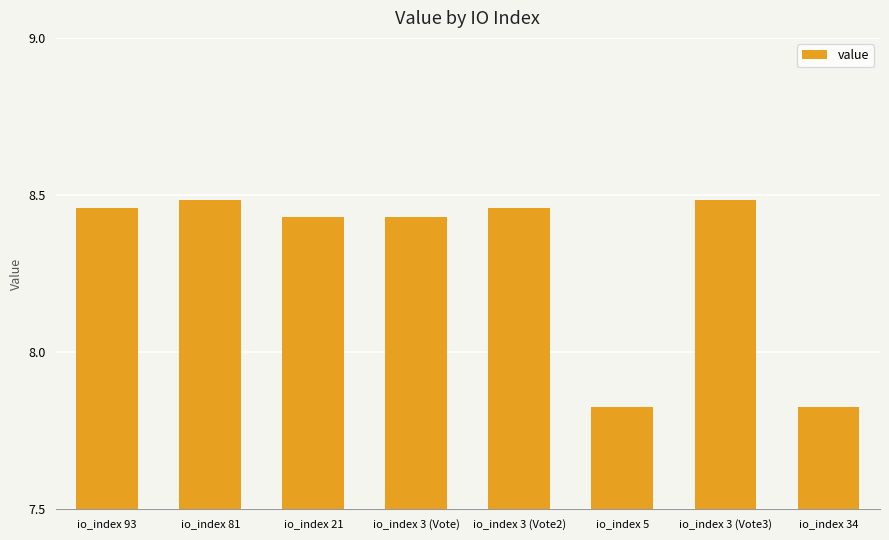

At which label does the data first exceed 8?

io_index 93